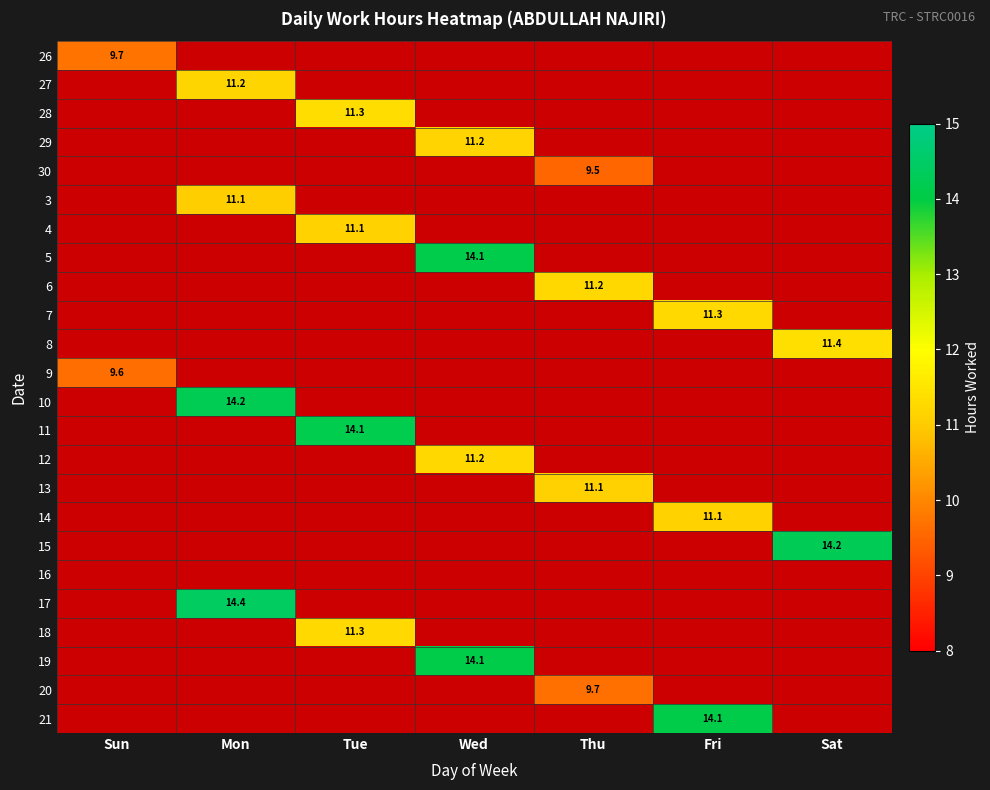

The 26 series shows 3.8 at Sun. True or false?

False